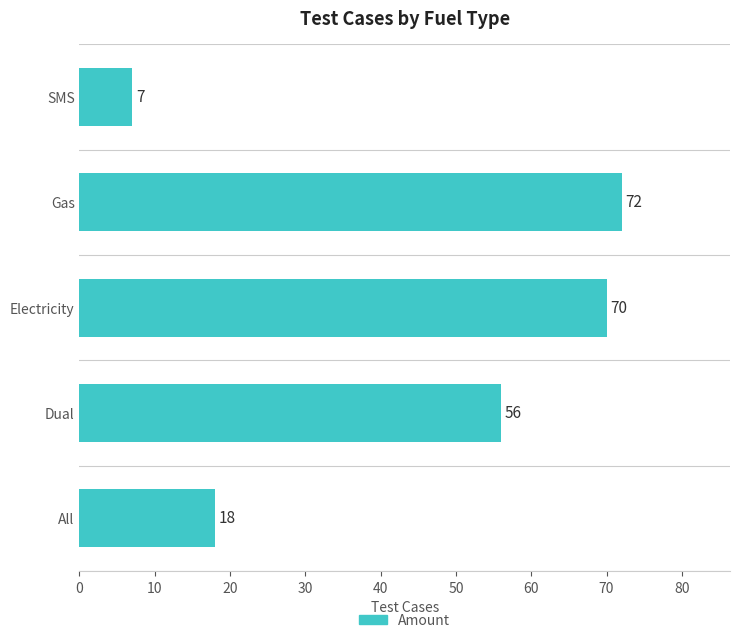

Reading bottom to top, list all the values displayed in this chart.

All=18	Dual=56	Electricity=70	Gas=72	SMS=7